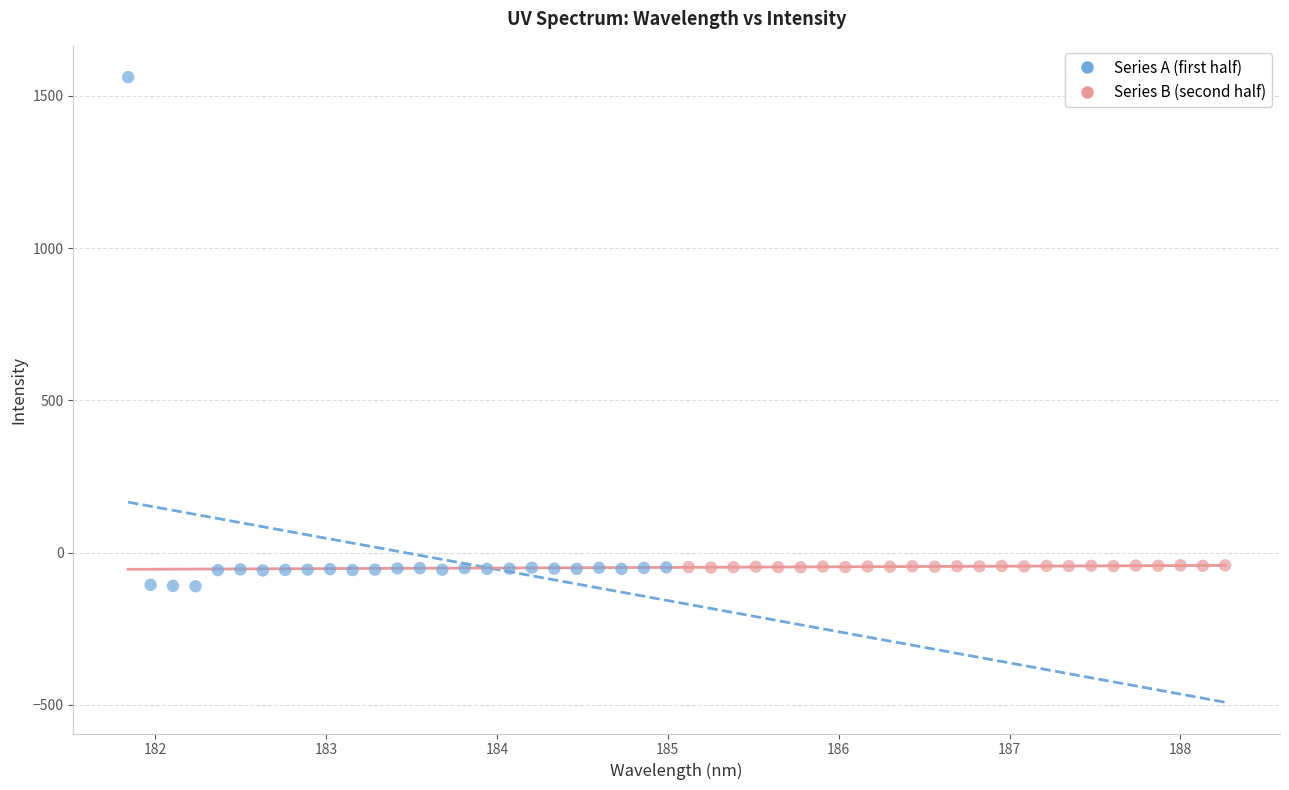

Which series has the largest Y range (max minus min)?

Series A (first half)